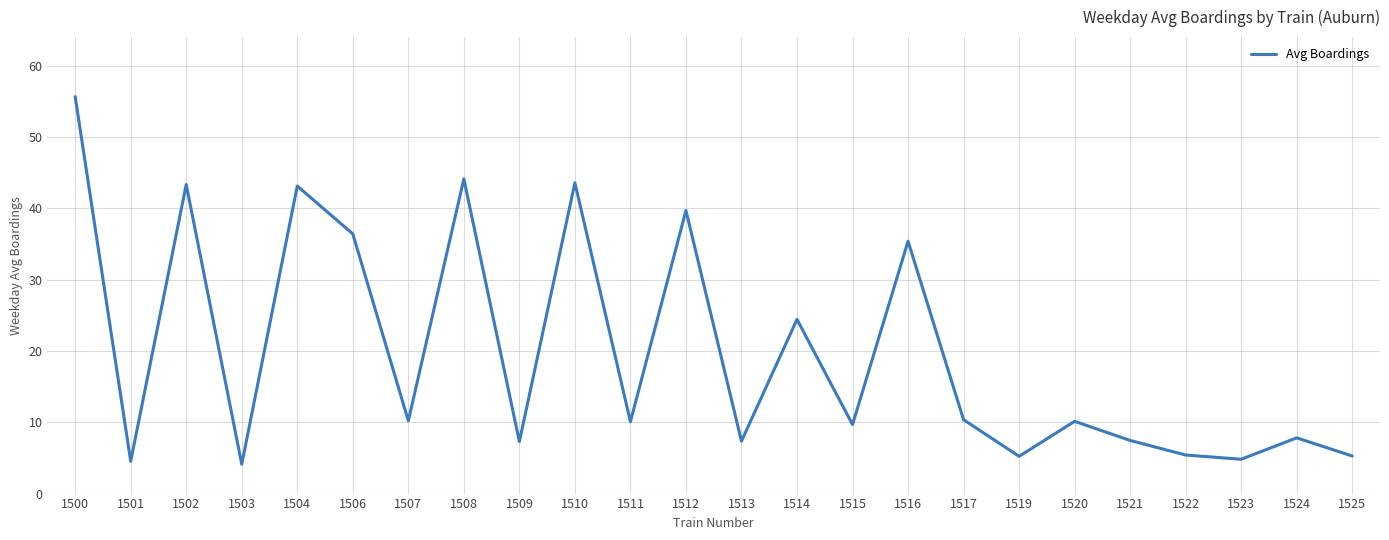

What is the difference between the values at 1504 and 1506?

6.7